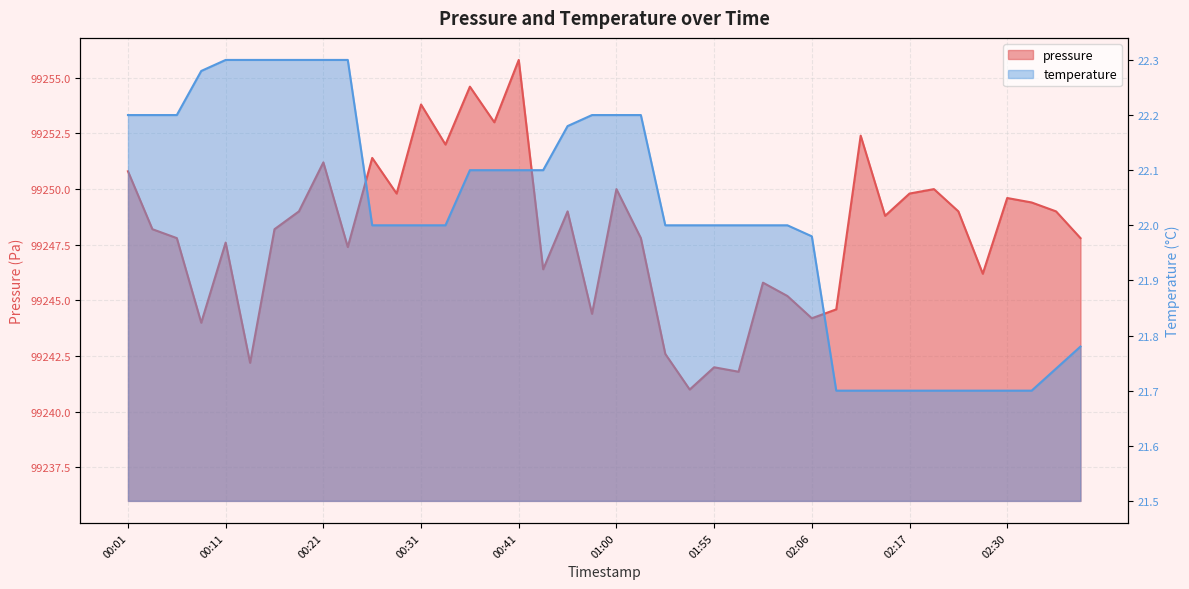

Which series has the largest total across all categories?

pressure